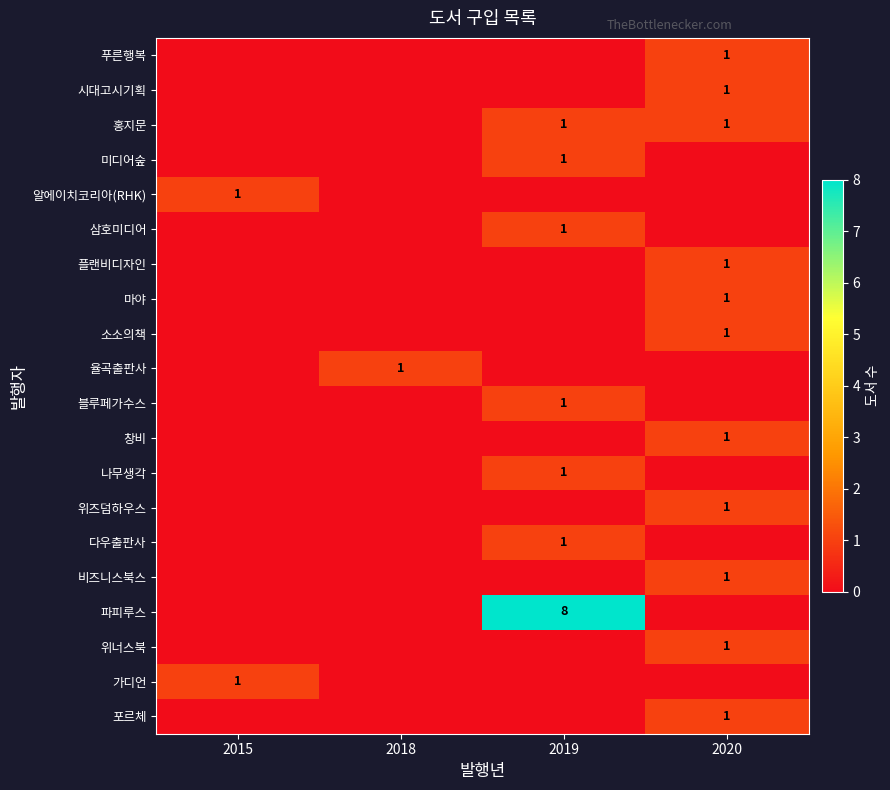

True or false: 시대고시기획 has a value of 1 at 2020.

True